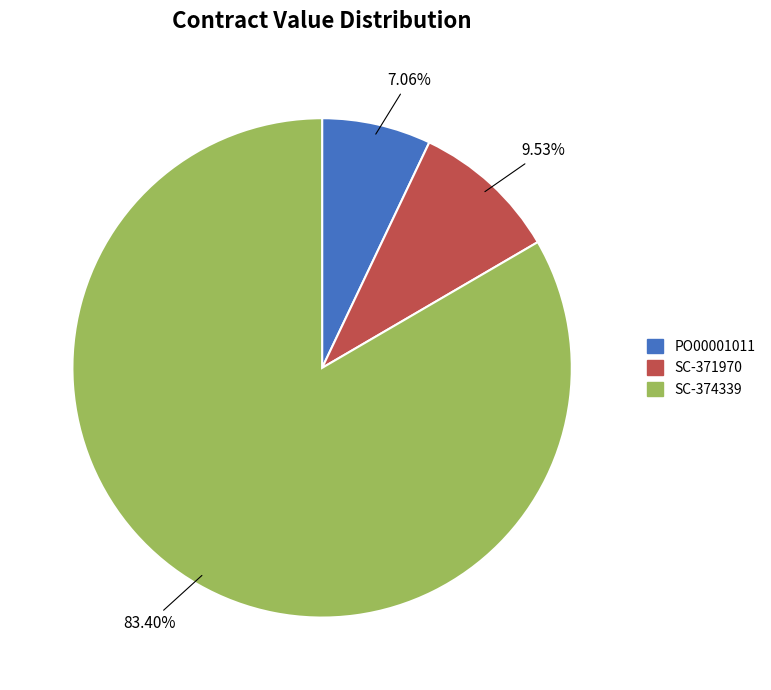

To the nearest percent, what portion does SC-374339 represent?

83%